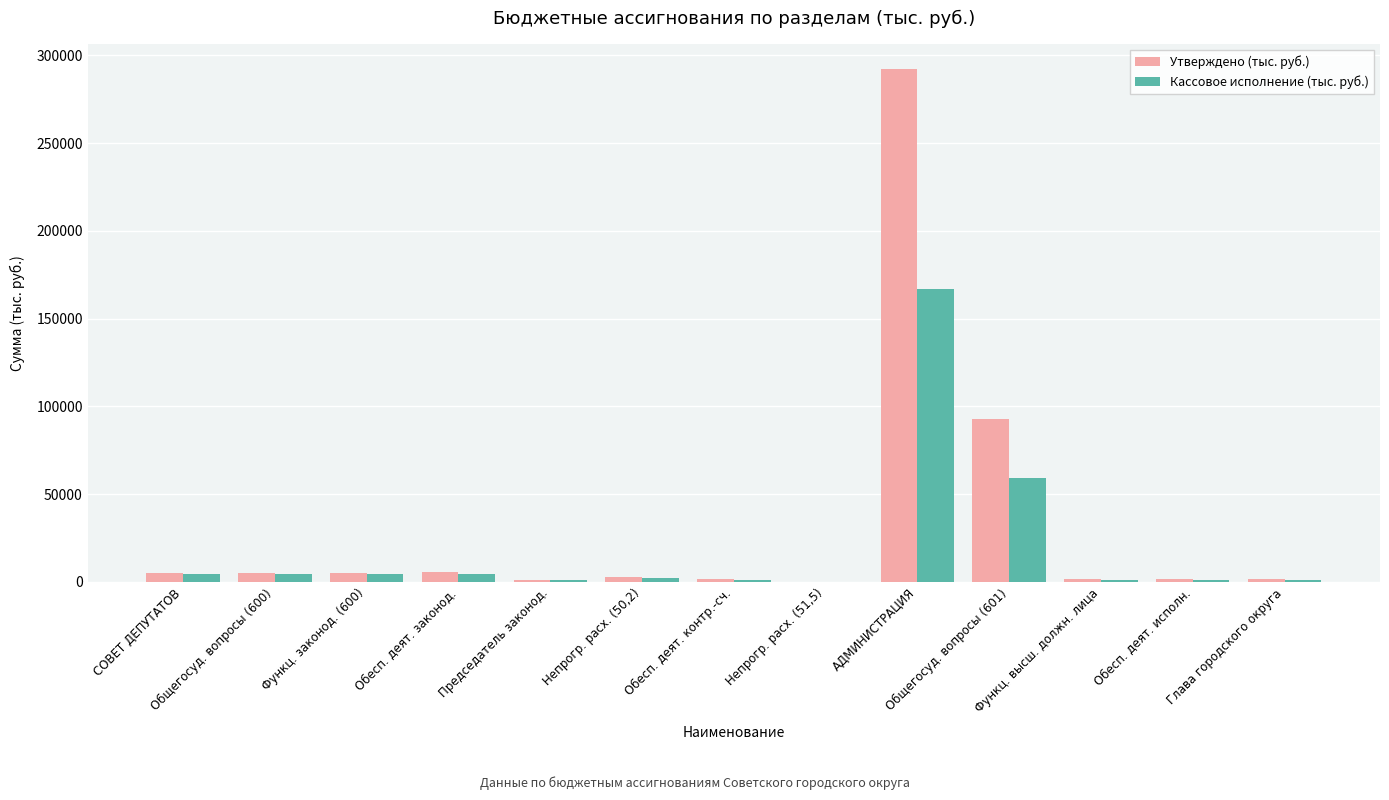

How many data points in Утверждено (тыс. руб.) are above 2959?

7